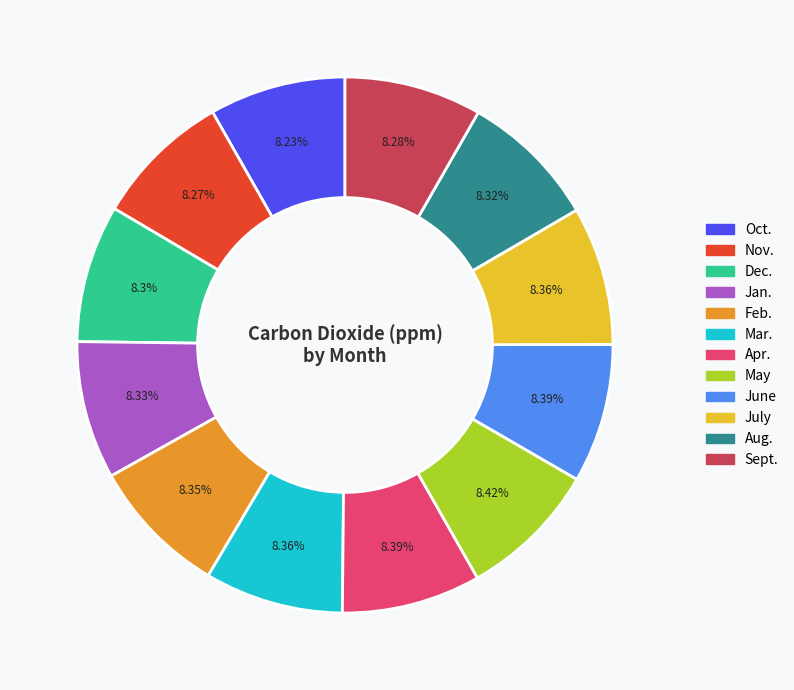

To the nearest percent, what portion does Mar. represent?

8%